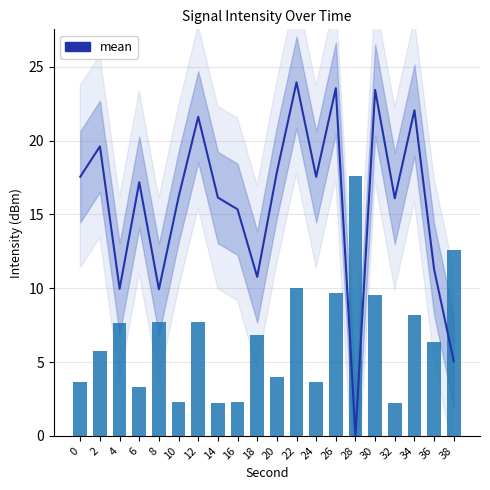

How many bars are there in total?

20